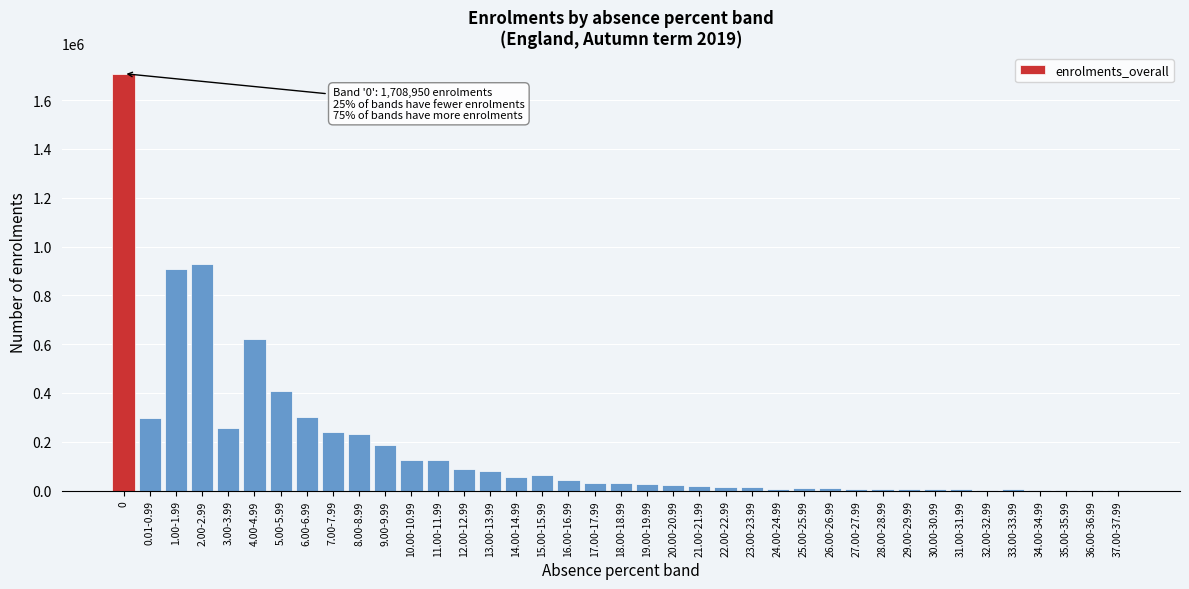

Where is the data nearest to the value 855904?

1.00-1.99